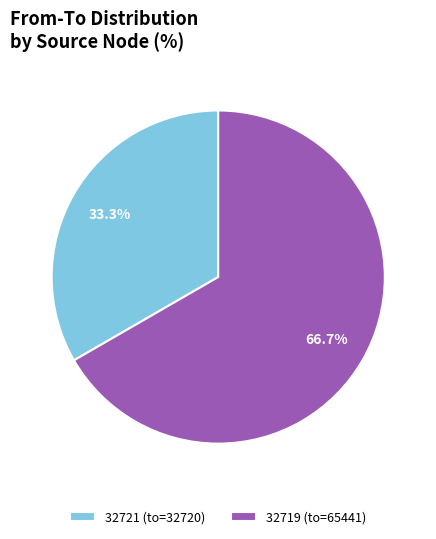

Count the number of slices in the pie.

2